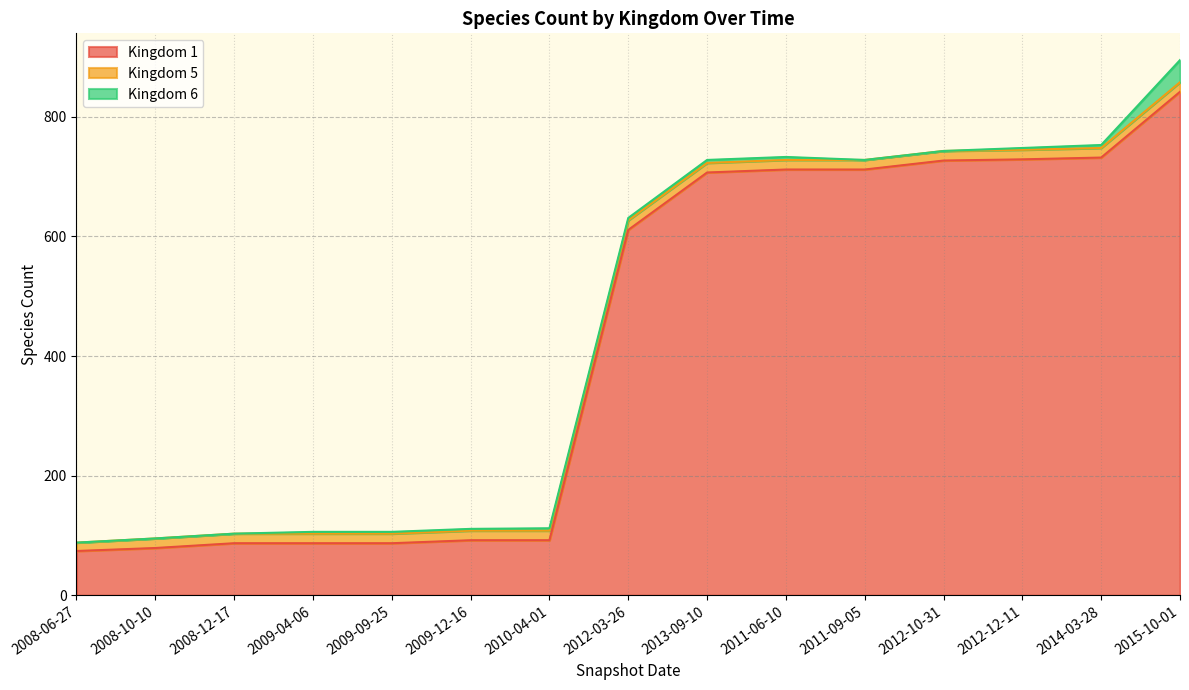

How many lines are shown in the chart?

3